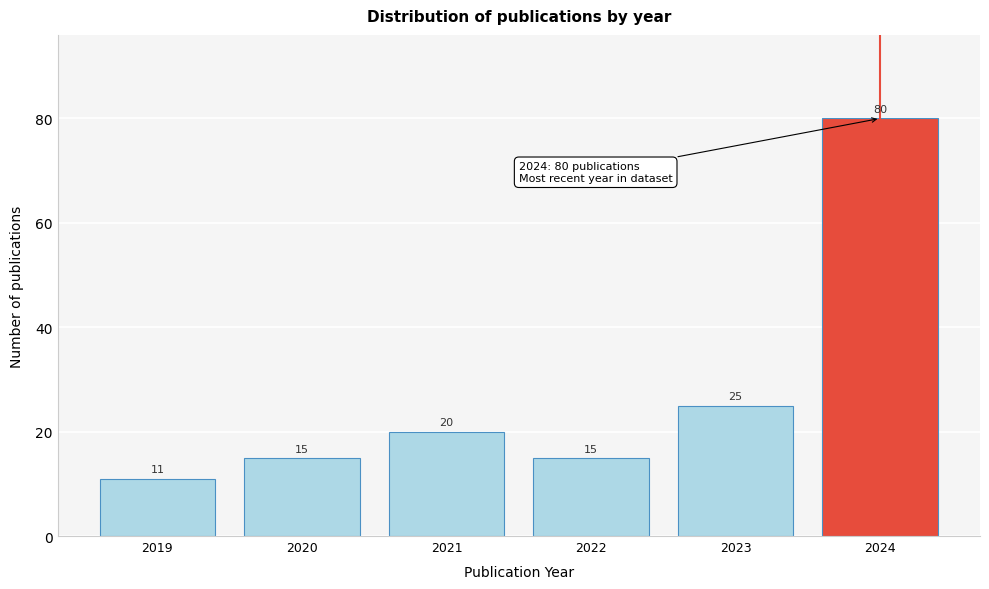

Reading right to left, what are all the values shown in this chart?

2024=80	2023=25	2022=15	2021=20	2020=15	2019=11